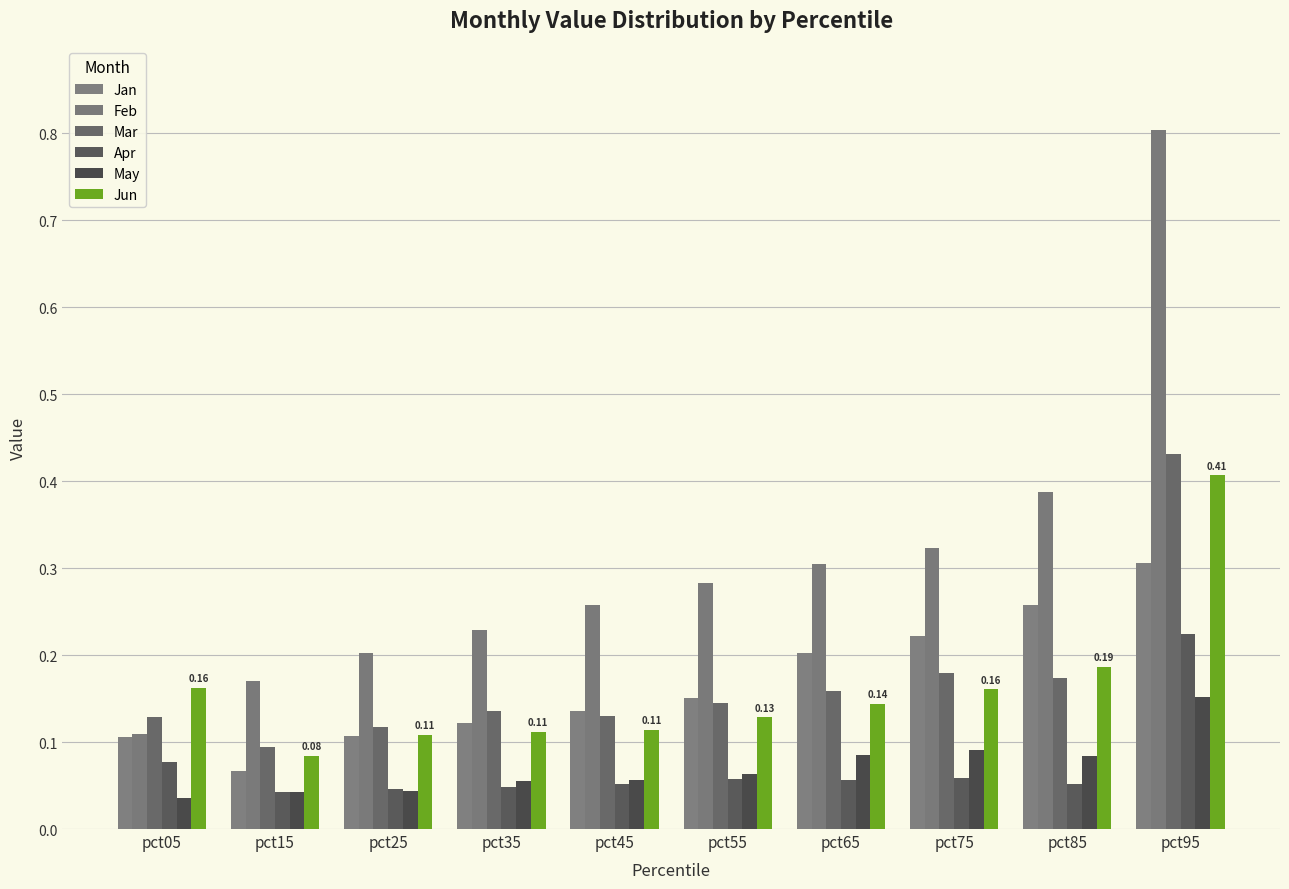

The Feb series shows 1.1 at pct95. True or false?

False